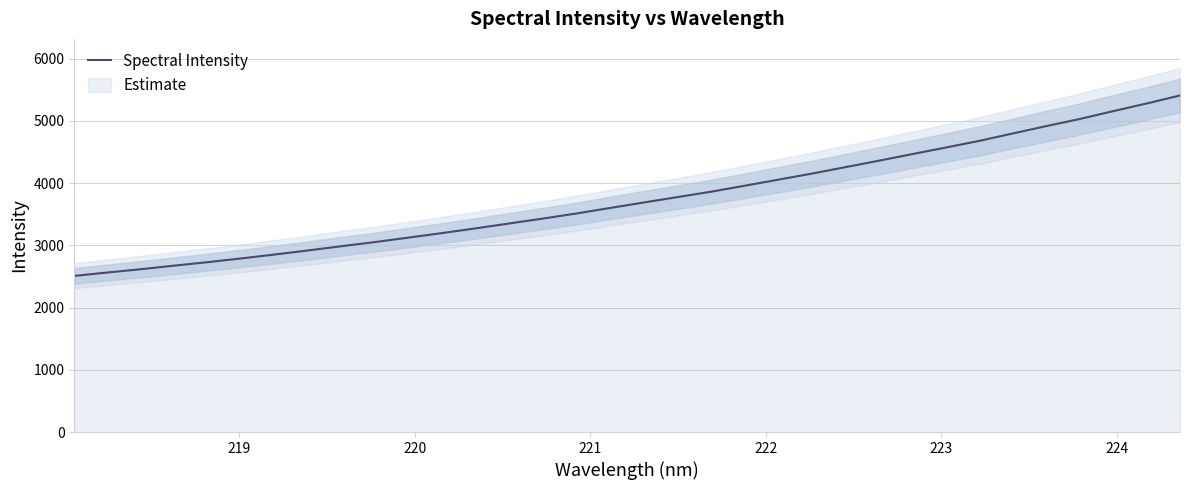

Reading right to left, what are all the values shown in this chart?

5409.0	5279.2	5156.3	5030.2	4916.0	4797.6	4678.7	4571.5	4466.4	4359.8	4256.1	4152.8	4055.6	3958.5	3863.0	3776.5	3689.8	3603.0	3514.3	3432.3	3354.2	3275.7	3199.9	3127.1	3055.3	2988.7	2920.4	2854.6	2791.4	2731.4	2675.3	2617.4	2564.4	2509.2